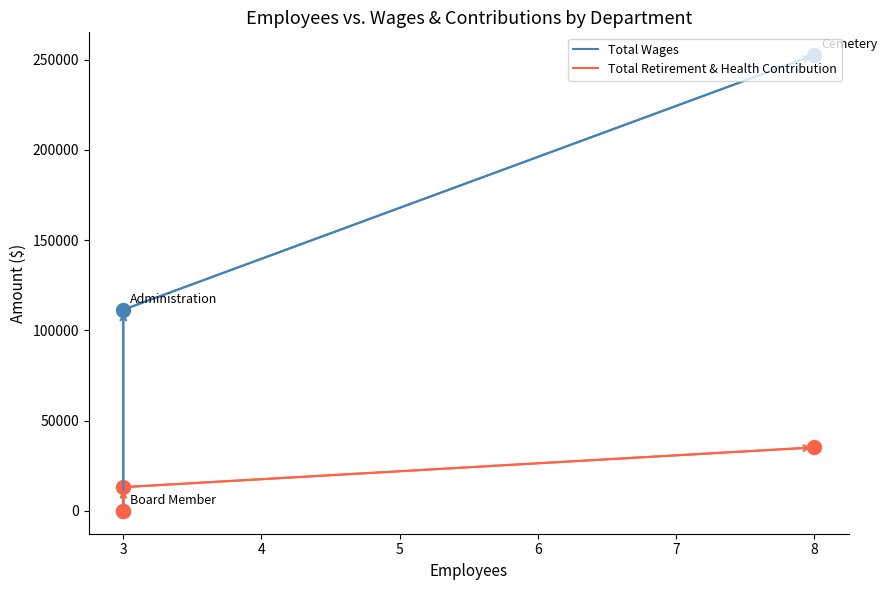

Reading left to right, list all the values displayed in this chart.

Total Wages: 252565	111498	0
Total Retirement & Health Contribution: 35192	13185	0